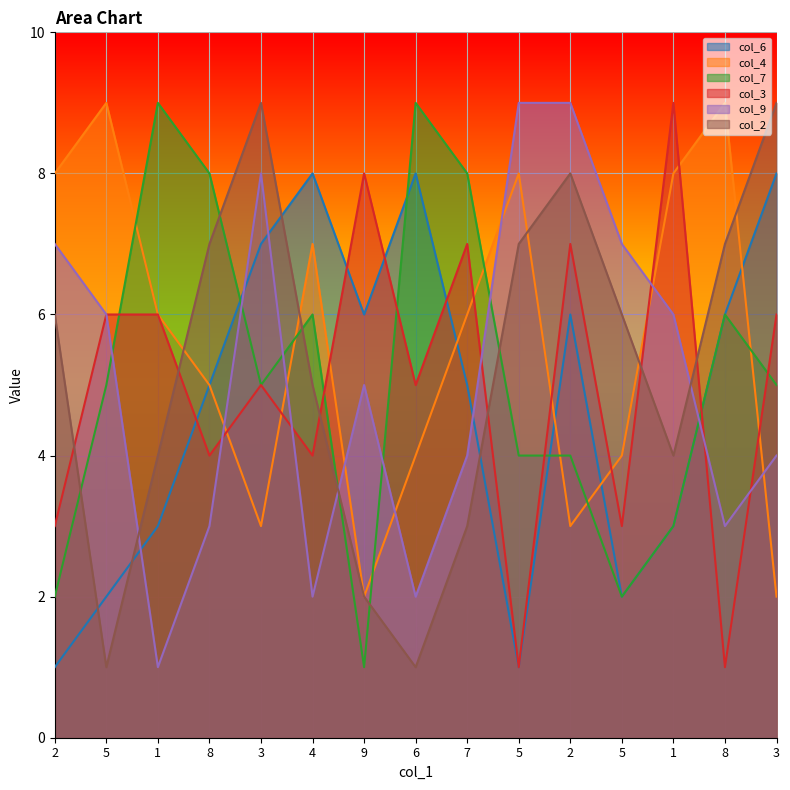

How many data points in col_4 are above 6?

6